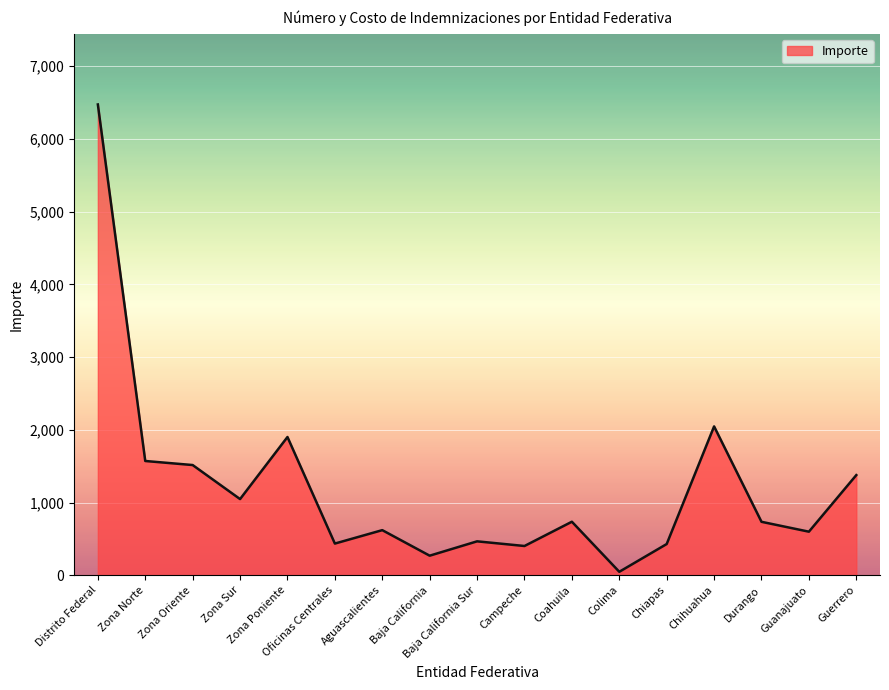

What value does the data have at Guanajuato?

599.7